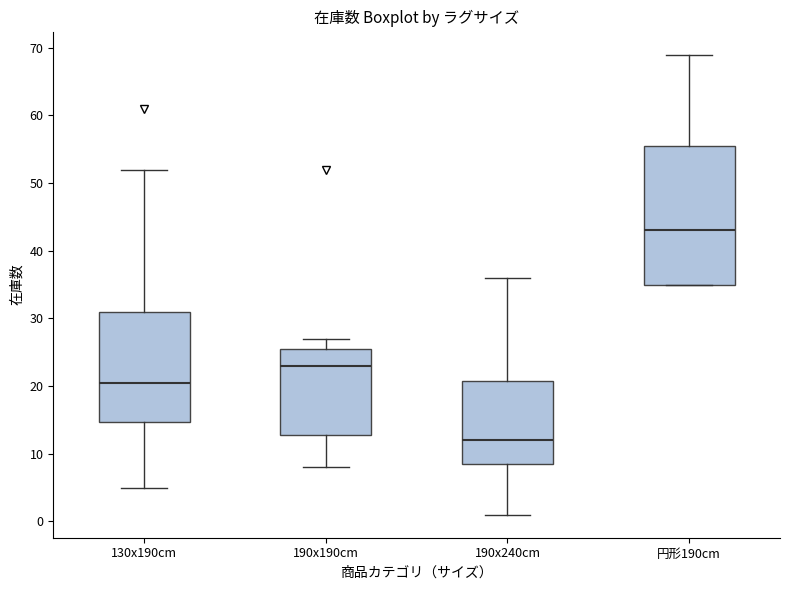

Reading left to right, transcribe this box plot: for each box, give where its median line is, the range the box spans, and where its two whiskers end, as read against the y-axis. The values are not printed on the chart, so give them approximately, as read against the axis.

130x190cm: median 21, box 15 to 31, whiskers 5 to 52
190x190cm: median 23, box 13 to 26, whiskers 8 to 27
190x240cm: median 12, box 9 to 21, whiskers 1 to 36
円形190cm: median 43, box 35 to 56, whiskers 35 to 69